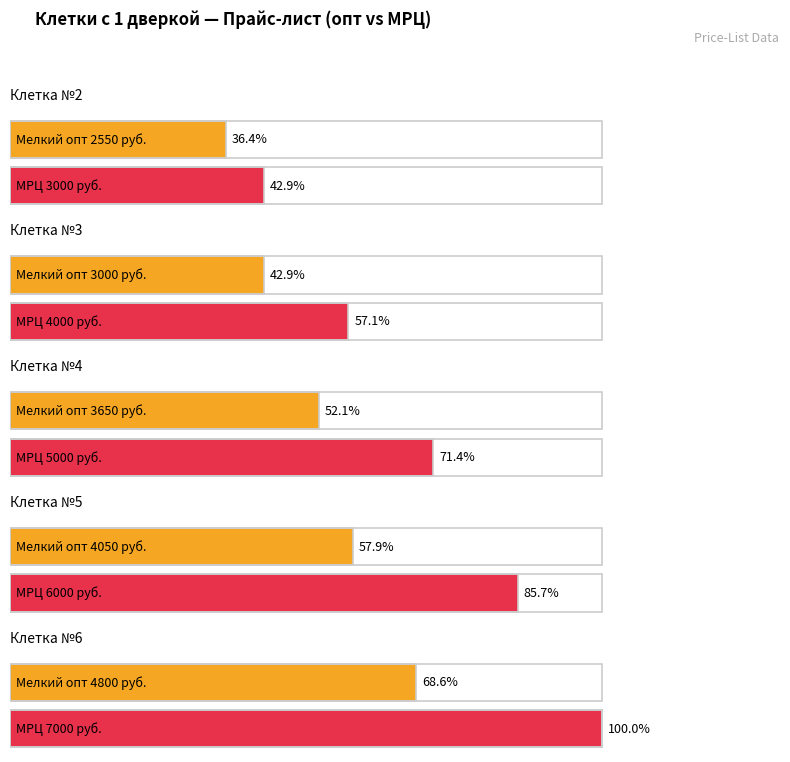

What is the total value across all series at МЕЛКИЙ (5-9 шт)?

18050